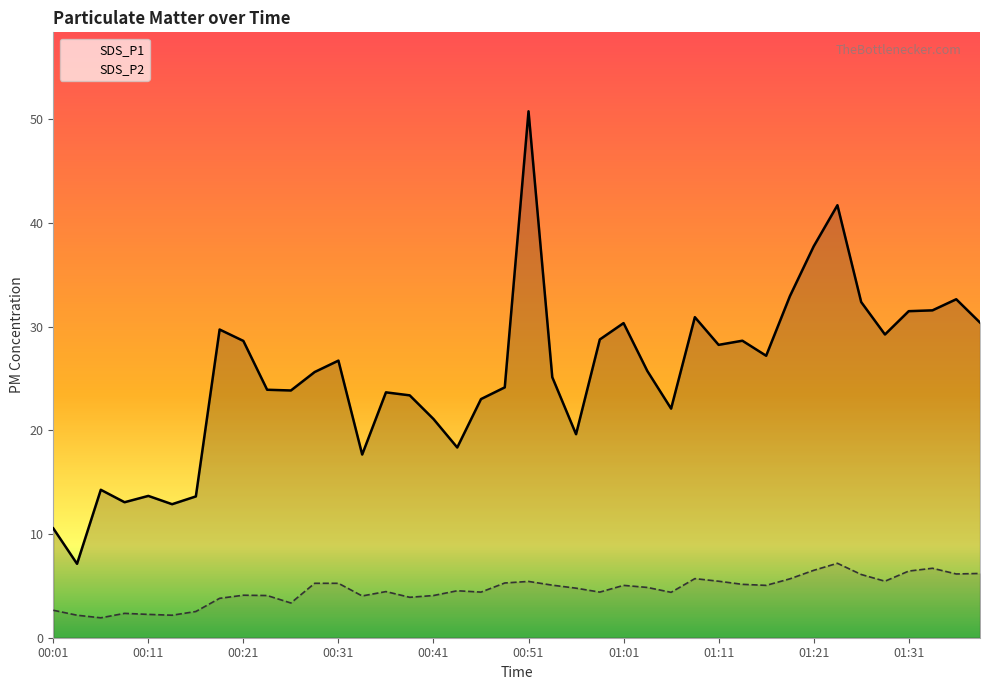

Reading right to left, what are all the values shown in this chart?

SDS_P1: 30.4	32.6	31.6	31.5	29.2	32.4	41.7	37.8	33.0	27.2	28.6	28.2	30.9	22.1	25.7	30.4	28.8	19.6	25.1	50.8	24.1	23.0	18.4	21.1	23.4	23.7	17.7	26.7	25.6	23.9	23.9	28.6	29.7	13.6	12.9	13.7	13.1	14.3	7.1	10.6
SDS_P2: 6.2	6.2	6.7	6.4	5.5	6.1	7.2	6.5	5.7	5.0	5.2	5.5	5.7	4.4	4.8	5.0	4.4	4.8	5.1	5.4	5.3	4.4	4.5	4.1	3.9	4.5	4.0	5.2	5.2	3.4	4.1	4.1	3.8	2.5	2.2	2.2	2.4	1.9	2.2	2.6